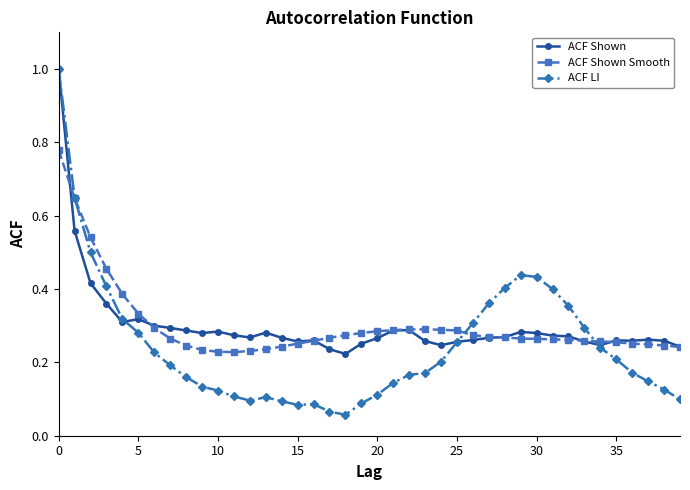

True or false: ACF LI has more than 0 interior local peaks.

True